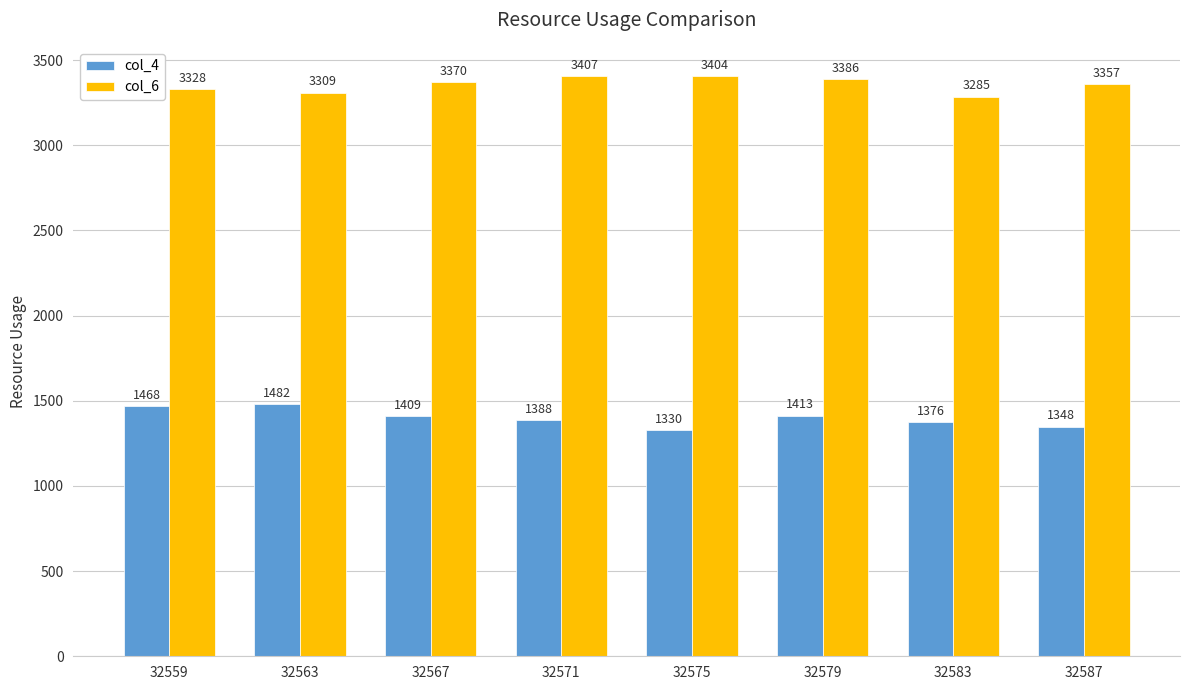

How many values in the col_6 series are below 3370?

4